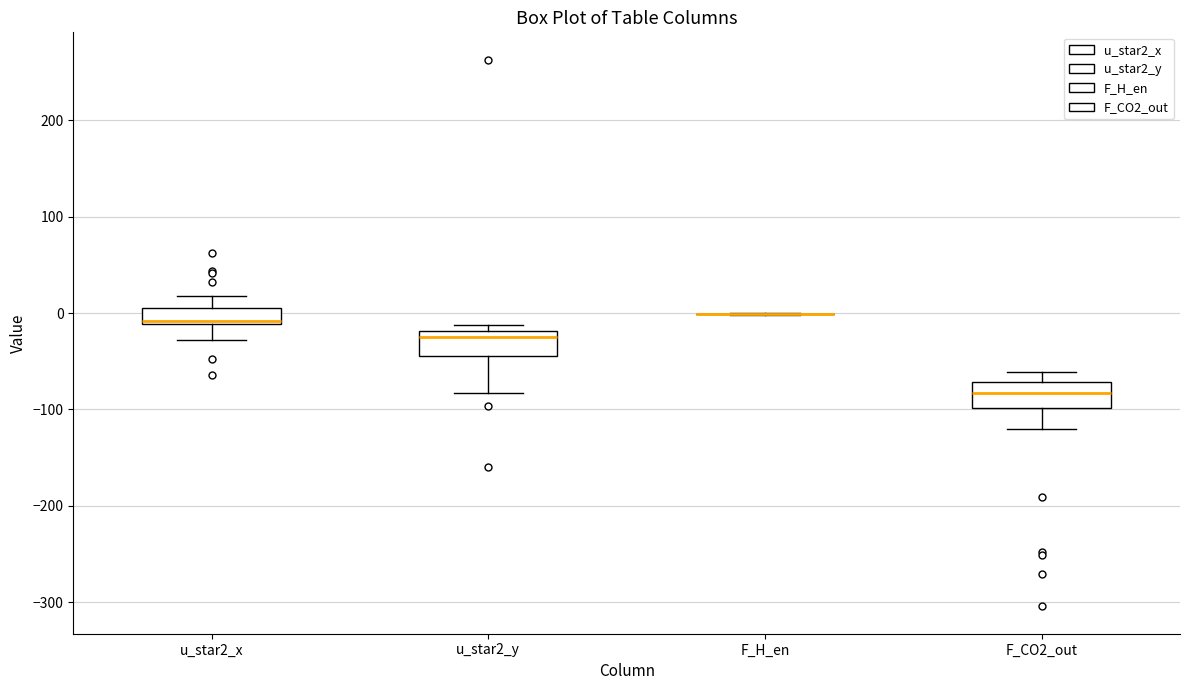

Reading left to right, transcribe this box plot: for each box, give where its median line is, the range the box spans, and where its two whiskers end, as read against the y-axis. The values are not printed on the chart, so give them approximately, as read against the axis.

u_star2_x: median -10 (just above the box's lower edge), box -10 to 10, whiskers -30 to 20
u_star2_y: median -30, box -40 to -20, whiskers -80 to -10
F_H_en: box collapsed to a line at 0, whiskers 0 to 0
F_CO2_out: median -80, box -100 to -70, whiskers -120 to -60